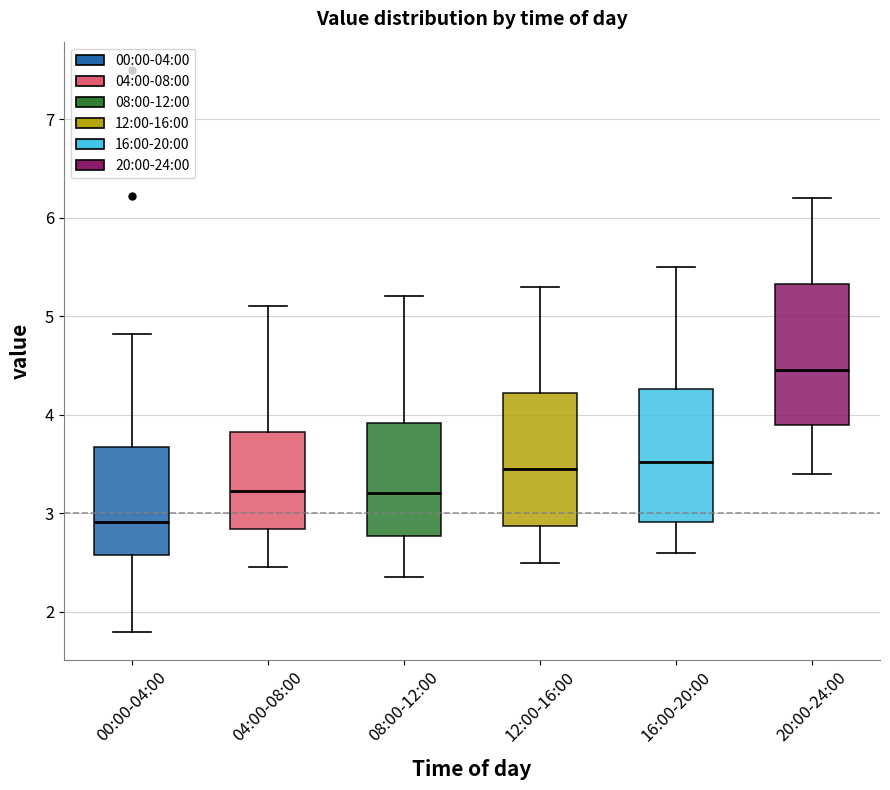

Which box has the highest median line?

20:00-24:00